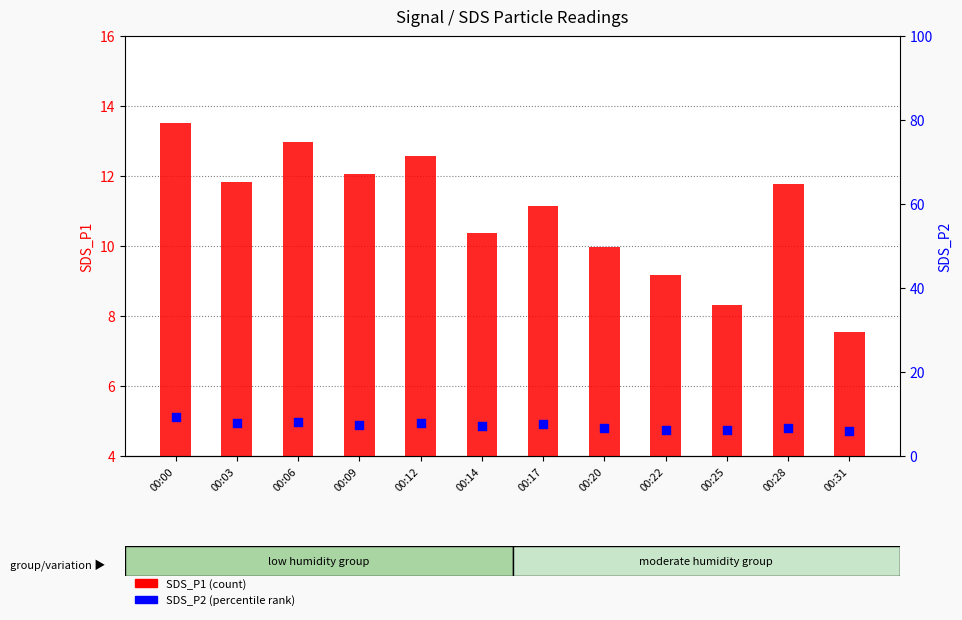

What are all the series names shown in the legend?

SDS_P1, SDS_P2